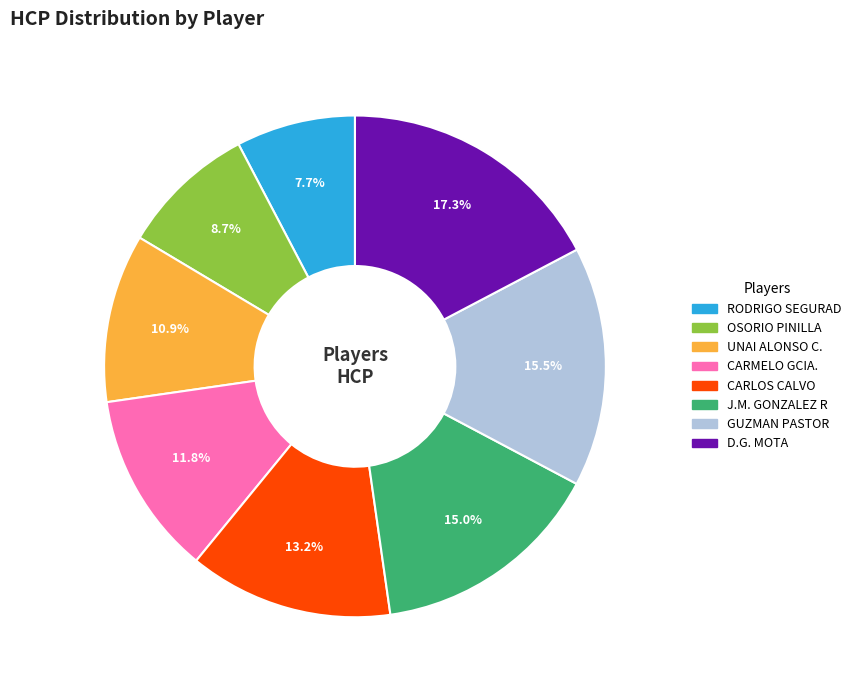

Which slice is the largest?

D.G. MOTA